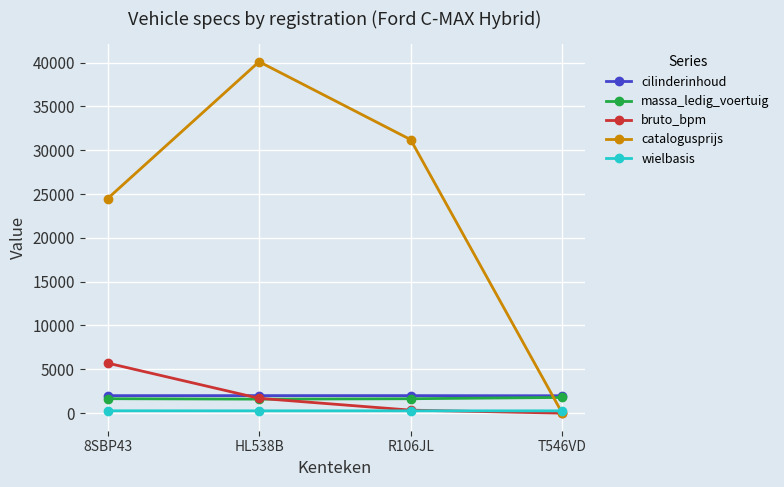

At which category does catalogusprijs reach its first local peak?

HL538B